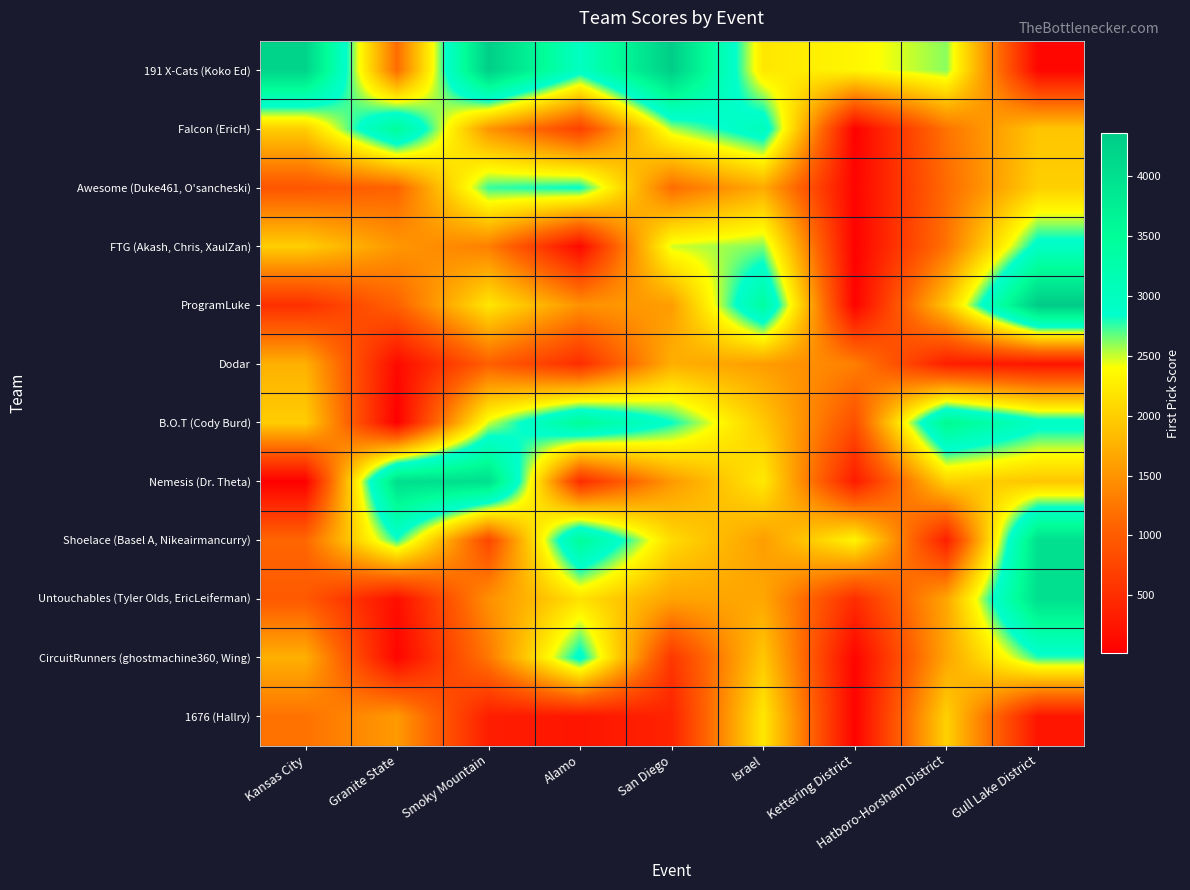

Reading left to right, what are all the values shown in this chart?

191 X-Cats (Koko Ed): Kansas City=4208	Granite State=1153	Smoky Mountain=4306	Alamo=2969	San Diego=4322	Israel=2213	Kettering District=2337	Hatboro-Horsham District=2607	Gull Lake District=85
Falcon (EricH): Kansas City=1987	Granite State=3467	Smoky Mountain=1501	Alamo=704	San Diego=2543	Israel=3075	Kettering District=33	Hatboro-Horsham District=1218	Gull Lake District=1918
Awesome (Duke461, O'sancheski): Kansas City=931	Granite State=1073	Smoky Mountain=2751	Alamo=2848	San Diego=1160	Israel=1690	Kettering District=70	Hatboro-Horsham District=1143	Gull Lake District=2000
FTG (Akash, Chris, XaulZan): Kansas City=1986	Granite State=1519	Smoky Mountain=1319	Alamo=118	San Diego=2485	Israel=2630	Kettering District=33	Hatboro-Horsham District=1218	Gull Lake District=2959
ProgramLuke: Kansas City=525	Granite State=1058	Smoky Mountain=2200	Alamo=1477	San Diego=1572	Israel=3388	Kettering District=51	Hatboro-Horsham District=1923	Gull Lake District=4362
Dodar: Kansas City=1737	Granite State=131	Smoky Mountain=1038	Alamo=499	San Diego=1726	Israel=1574	Kettering District=1322	Hatboro-Horsham District=341	Gull Lake District=247
B.O.T (Cody Burd): Kansas City=1985	Granite State=20	Smoky Mountain=2483	Alamo=3497	San Diego=2839	Israel=1946	Kettering District=862	Hatboro-Horsham District=3607	Gull Lake District=2959
Nemesis (Dr. Theta): Kansas City=16	Granite State=4034	Smoky Mountain=4020	Alamo=488	San Diego=1538	Israel=2230	Kettering District=302	Hatboro-Horsham District=2016	Gull Lake District=1918
Shoelace (Basel A, Nikeairmancurry): Kansas City=1108	Granite State=2791	Smoky Mountain=772	Alamo=3481	San Diego=2102	Israel=1577	Kettering District=2337	Hatboro-Horsham District=341	Gull Lake District=4004
Untouchables (Tyler Olds, EricLeiferman): Kansas City=967	Granite State=175	Smoky Mountain=1466	Alamo=2158	San Diego=1622	Israel=1657	Kettering District=494	Hatboro-Horsham District=1647	Gull Lake District=4004
CircuitRunners (ghostmachine360, Wing): Kansas City=1730	Granite State=78	Smoky Mountain=1261	Alamo=2936	San Diego=599	Israel=1937	Kettering District=70	Hatboro-Horsham District=1640	Gull Lake District=2771
1676 (Hallry): Kansas City=1208	Granite State=1547	Smoky Mountain=337	Alamo=245	San Diego=399	Israel=2212	Kettering District=51	Hatboro-Horsham District=2016	Gull Lake District=247